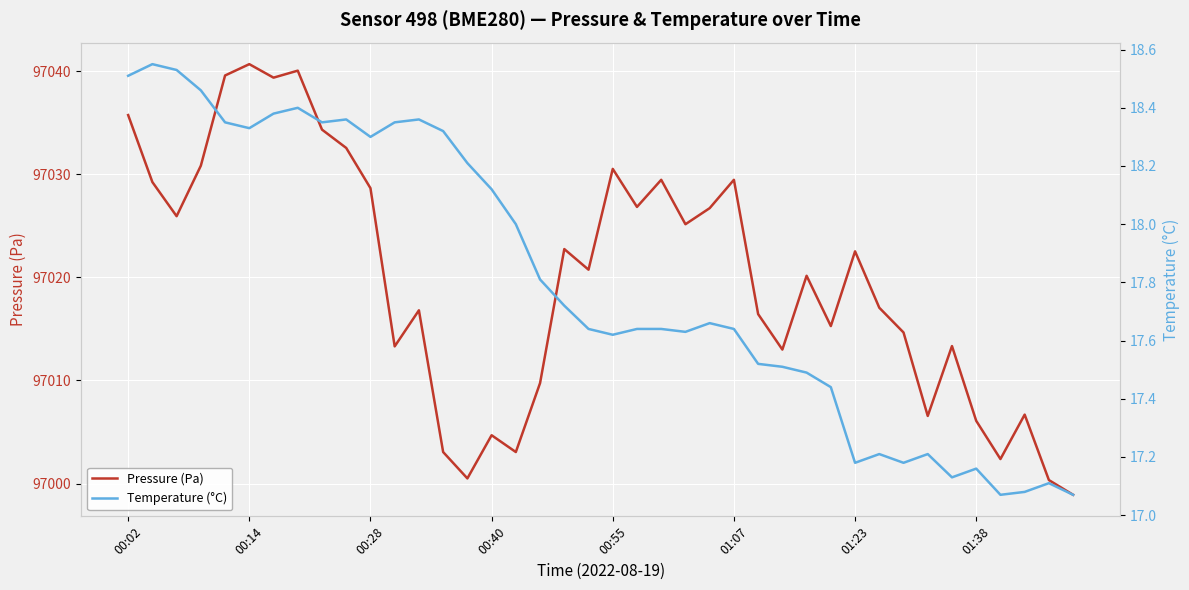

Reading left to right, list all the values displayed in this chart.

Pressure (Pa): 97035.8	97029.2	97025.9	97030.8	97039.6	97040.7	97039.4	97040.1	97034.3	97032.6	97028.7	97013.3	97016.8	97003.1	97000.5	97004.7	97003.1	97009.8	97022.8	97020.8	97030.5	97026.8	97029.5	97025.2	97026.7	97029.5	97016.4	97013.0	97020.2	97015.3	97022.5	97017.1	97014.7	97006.6	97013.3	97006.1	97002.4	97006.7	97000.3	96998.9
Temperature (°C): 18.5	18.6	18.5	18.5	18.4	18.3	18.4	18.4	18.4	18.4	18.3	18.4	18.4	18.3	18.2	18.1	18.0	17.8	17.7	17.6	17.6	17.6	17.6	17.6	17.7	17.6	17.5	17.5	17.5	17.4	17.2	17.2	17.2	17.2	17.1	17.2	17.1	17.1	17.1	17.1